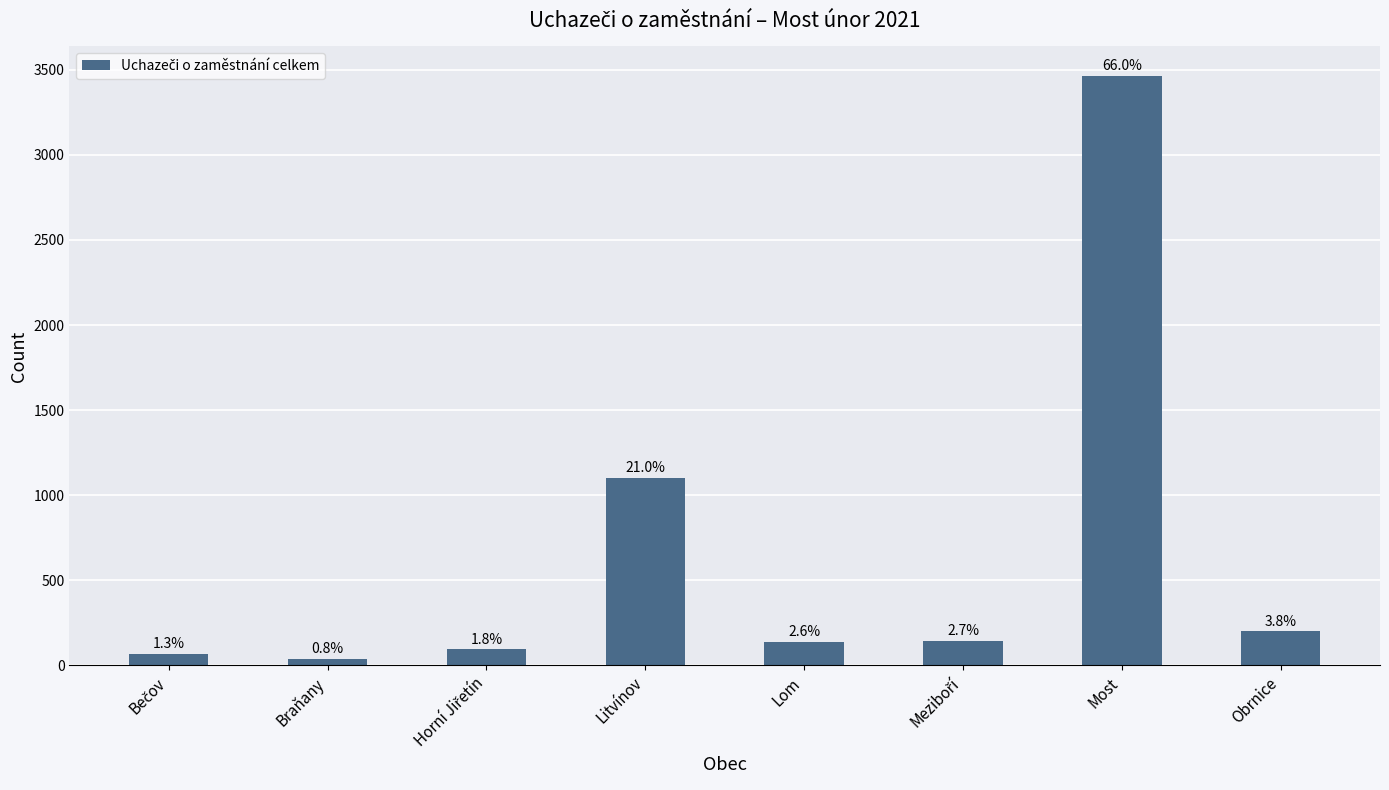

Does the chart contain any negative values?

No